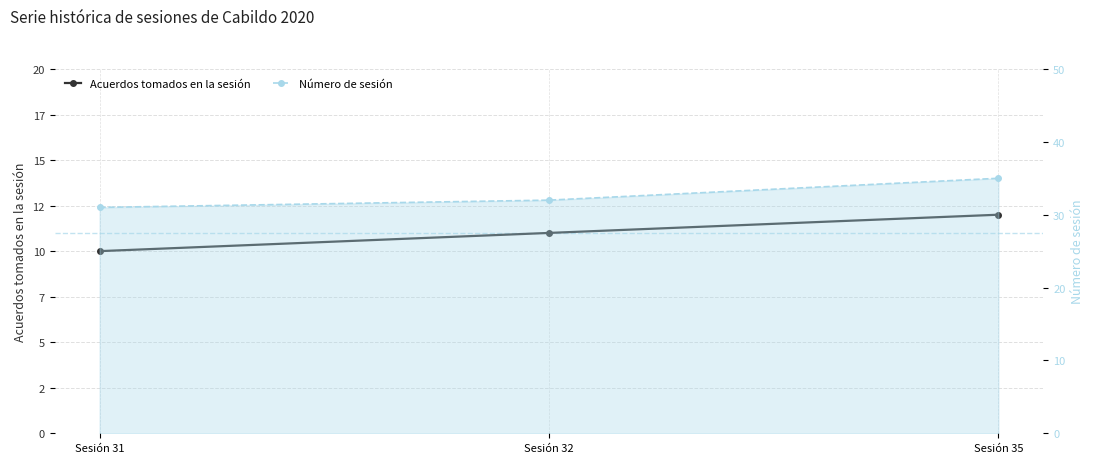

The Número de sesión series shows 32 at Sesión 32. True or false?

True